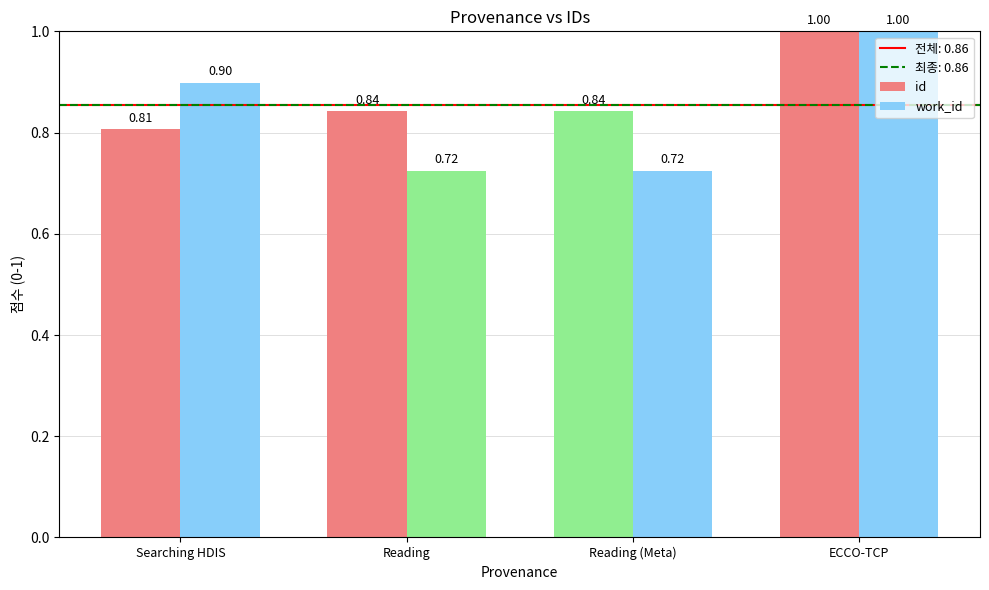

Count the number of categories in the chart.

4